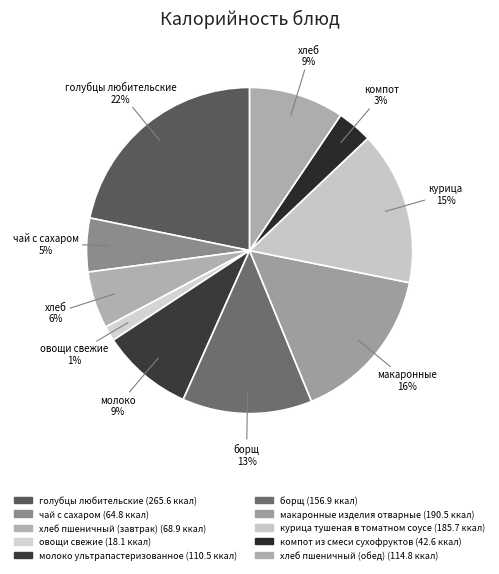

Is the sum of чай с сахаром and молоко ультрапастеризованное greater than half?

No